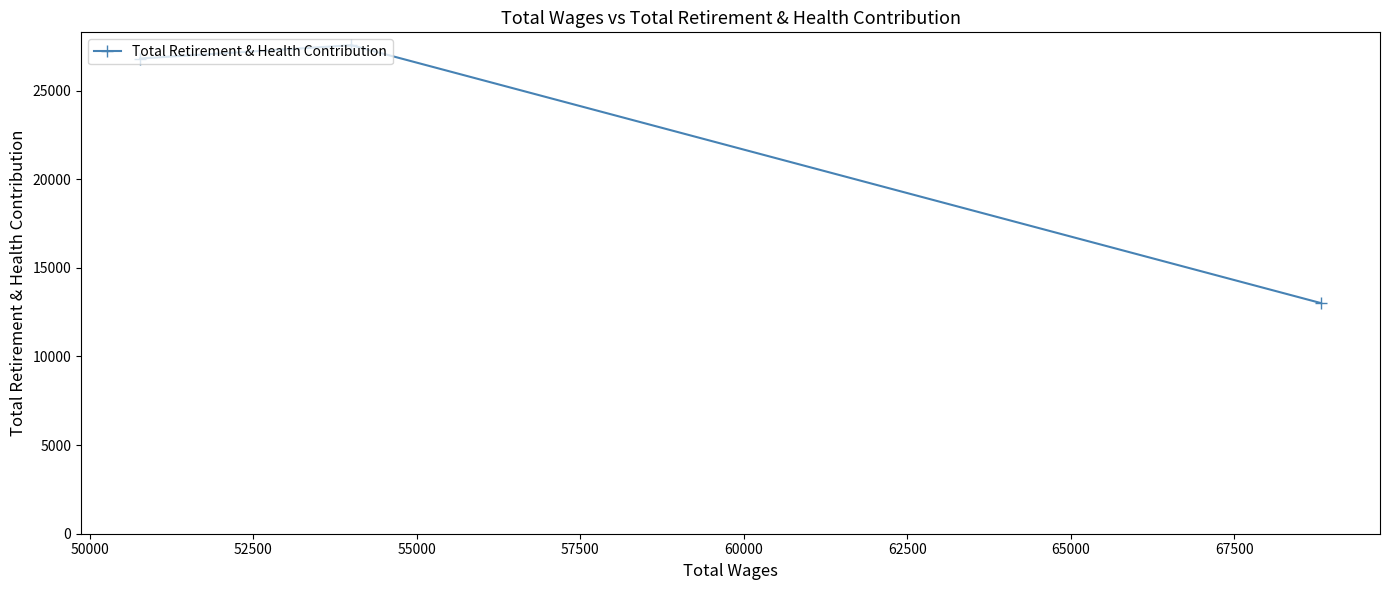

How many lines are shown in the chart?

1